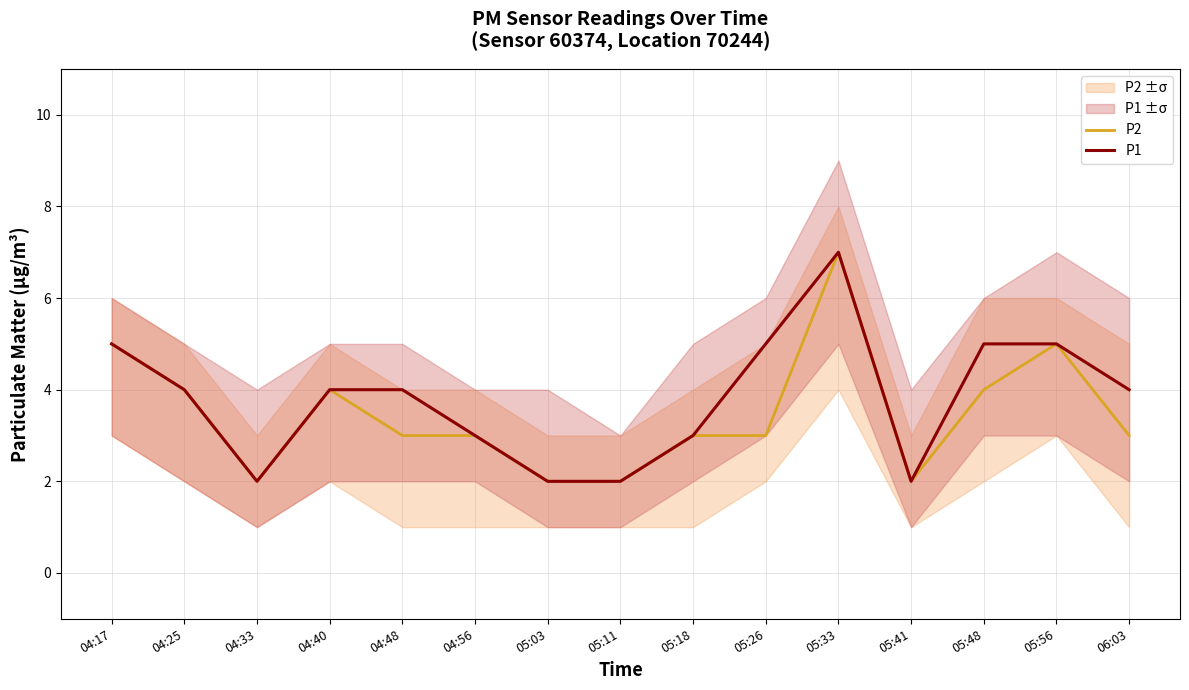

At which category is the sum across all series the highest?

05:33